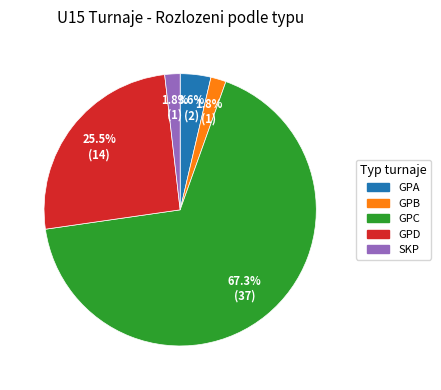

Is there any slice that represents more than half of the pie?

Yes